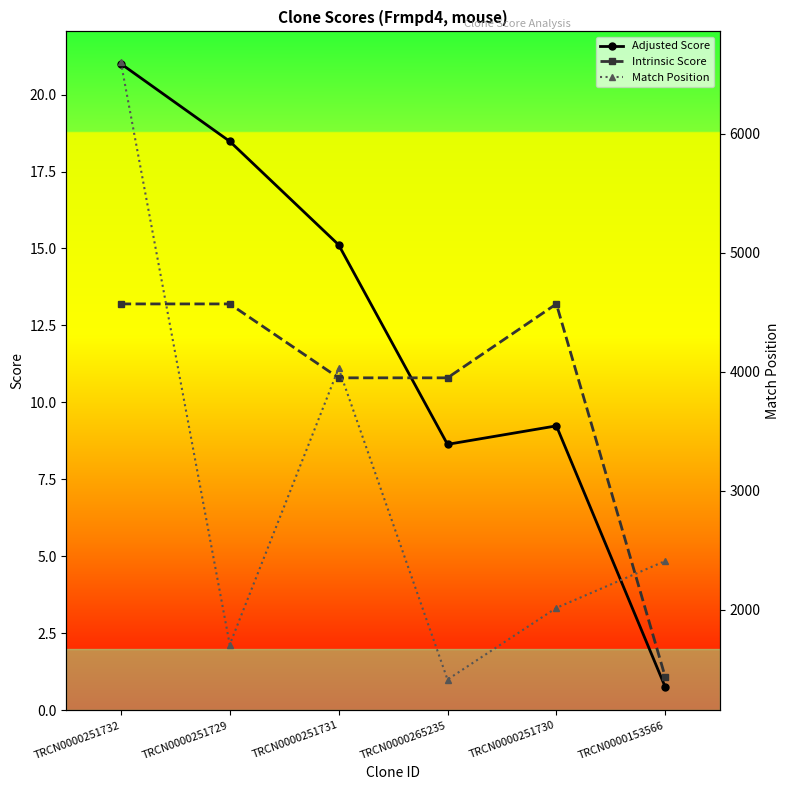

At which label does Intrinsic Score first exceed 13?

TRCN0000251732